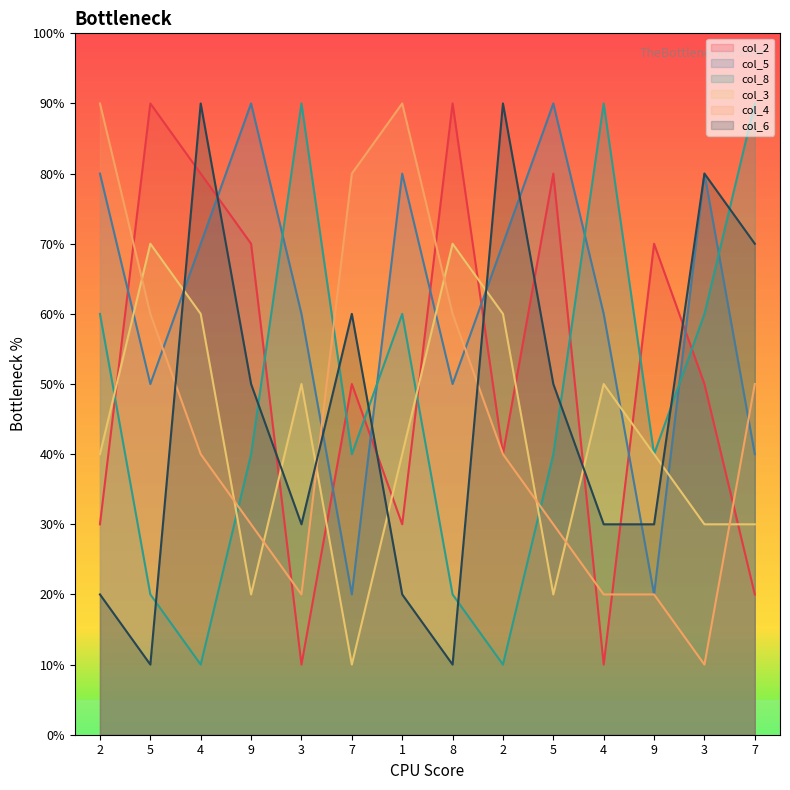

Is it true that col_8 equals 4 at 9?

True